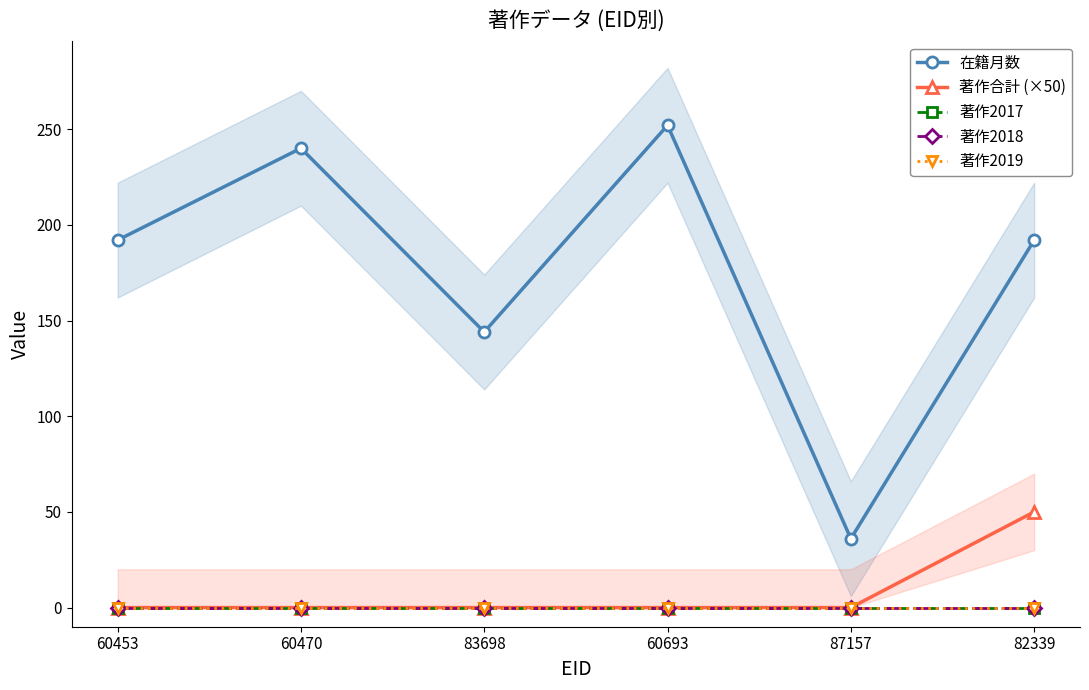

True or false: 著作合計 (×50) has more than 2 points higher than both neighbors.

False